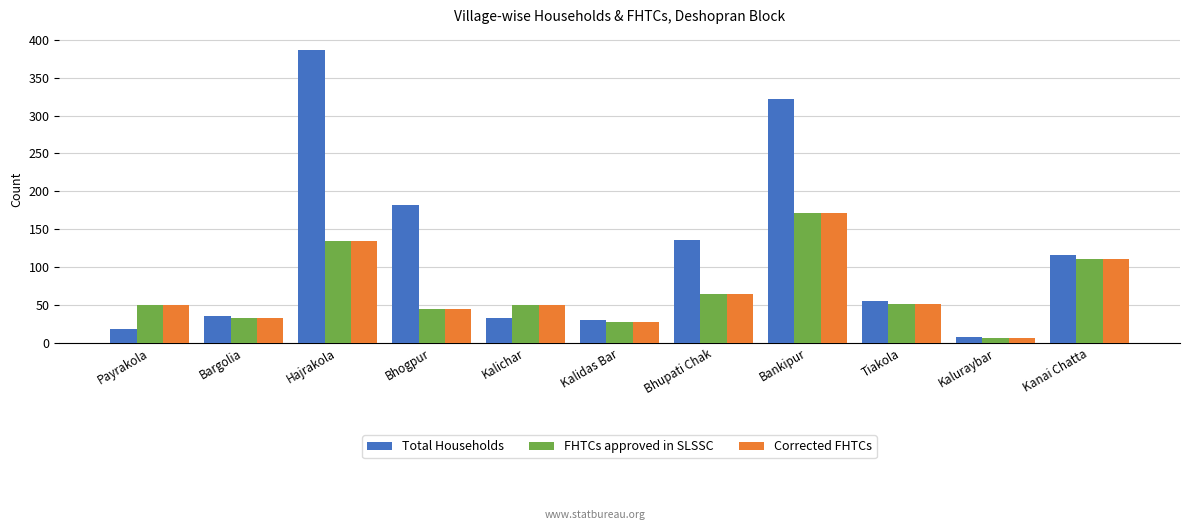

Which series has the largest range (max minus min)?

Total Households